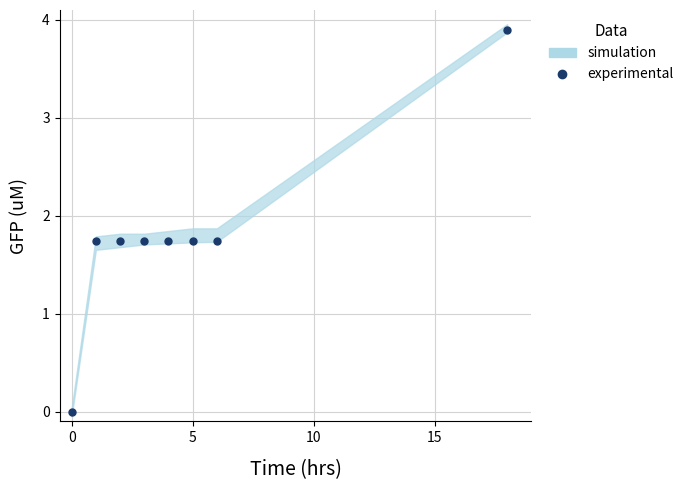

Reading left to right, list all the values displayed in this chart.

0.0	1.7	1.7	1.7	1.7	1.7	1.7	3.9